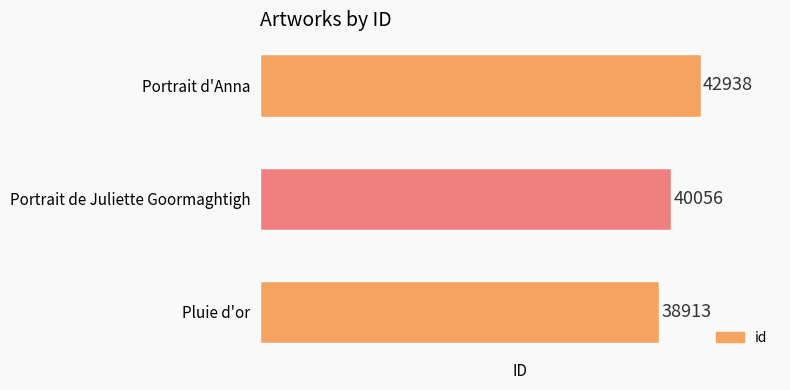

Approximately how many times larger is the value at Portrait d'Anna compared to Portrait de Juliette Goormaghtigh?

1.1